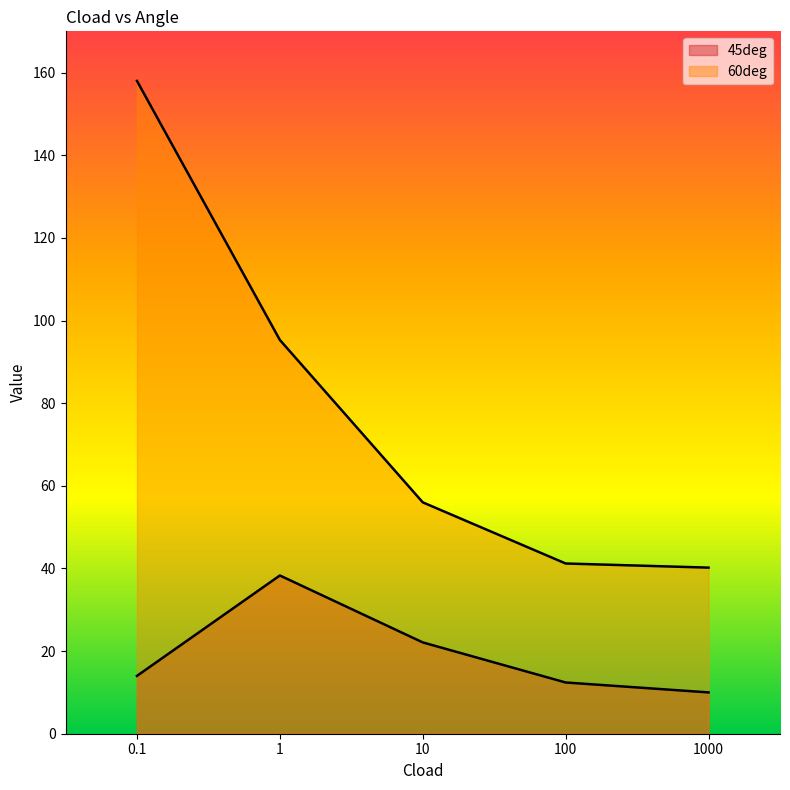

True or false: 45deg and 60deg cross at least once.

False